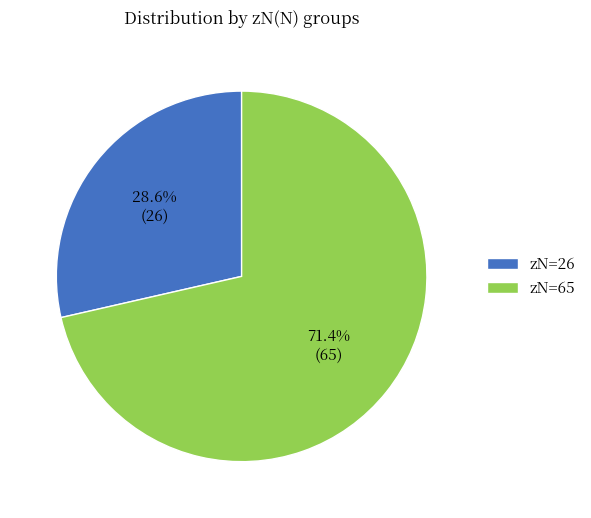

What percentage do zN=65 and zN=26 together represent?

100.0%